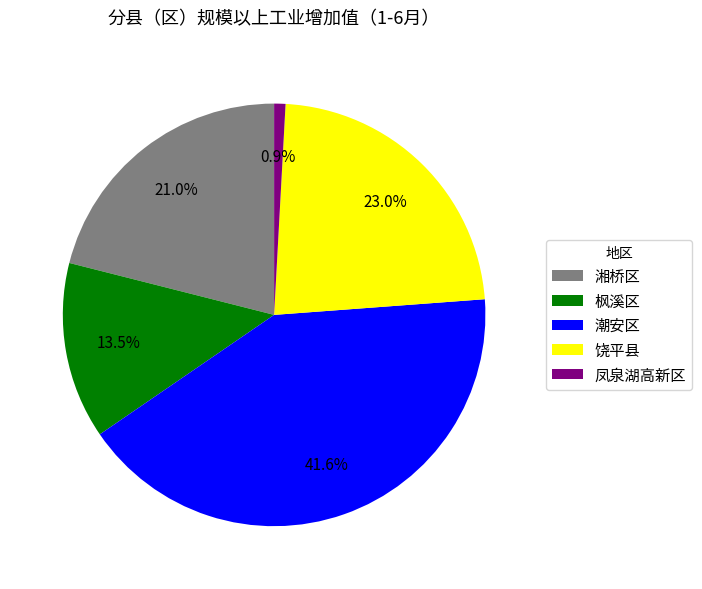

Which slice is the smallest?

凤泉湖高新区